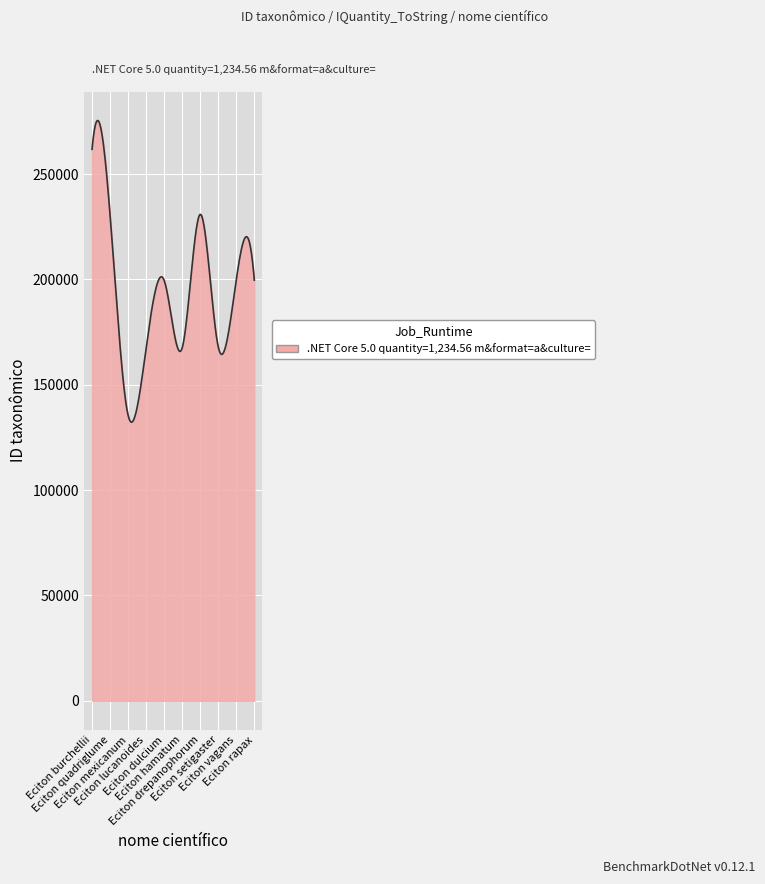

What is the difference between the maximum and minimum values?

143130.3